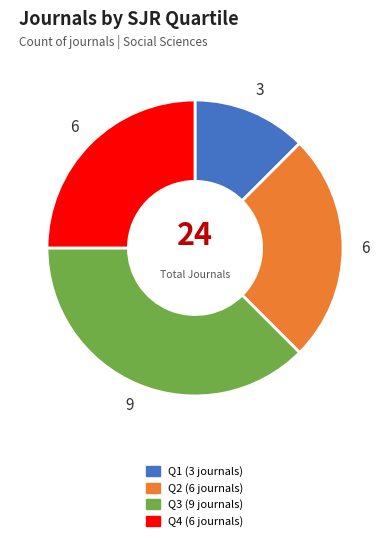

Which has a higher value, Q3 or Q4?

Q3